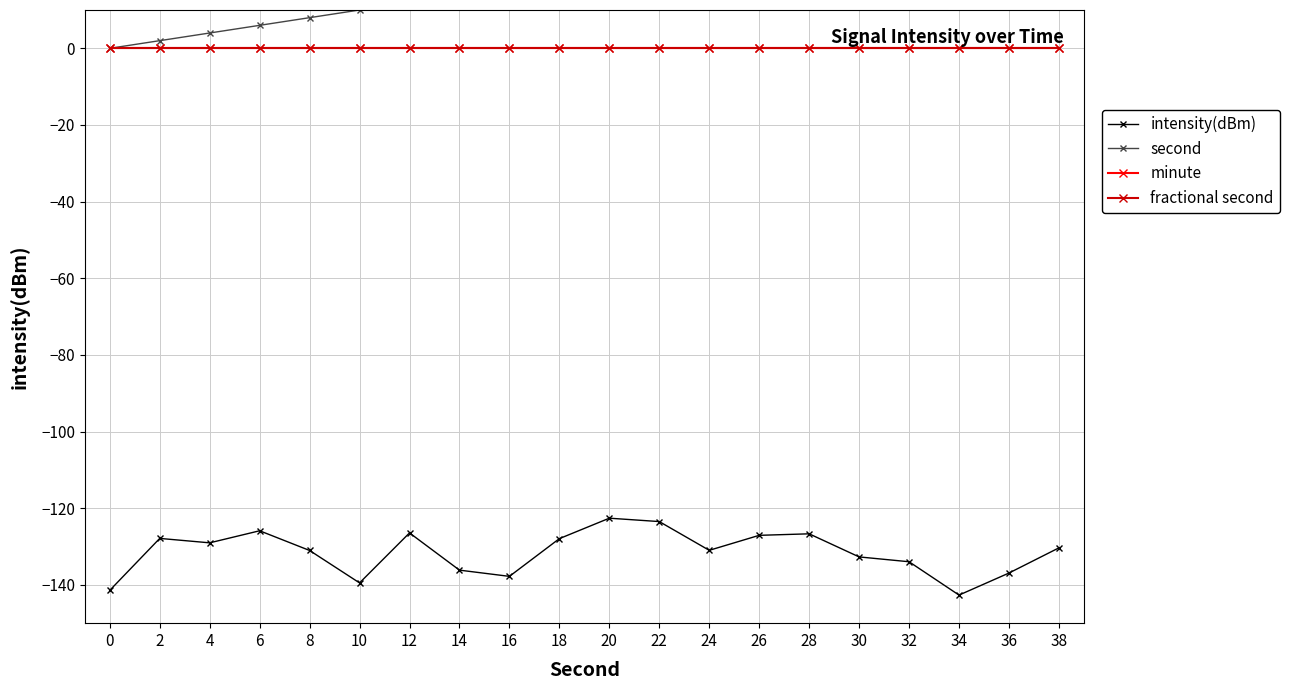

Which series has the widest spread of values?

second